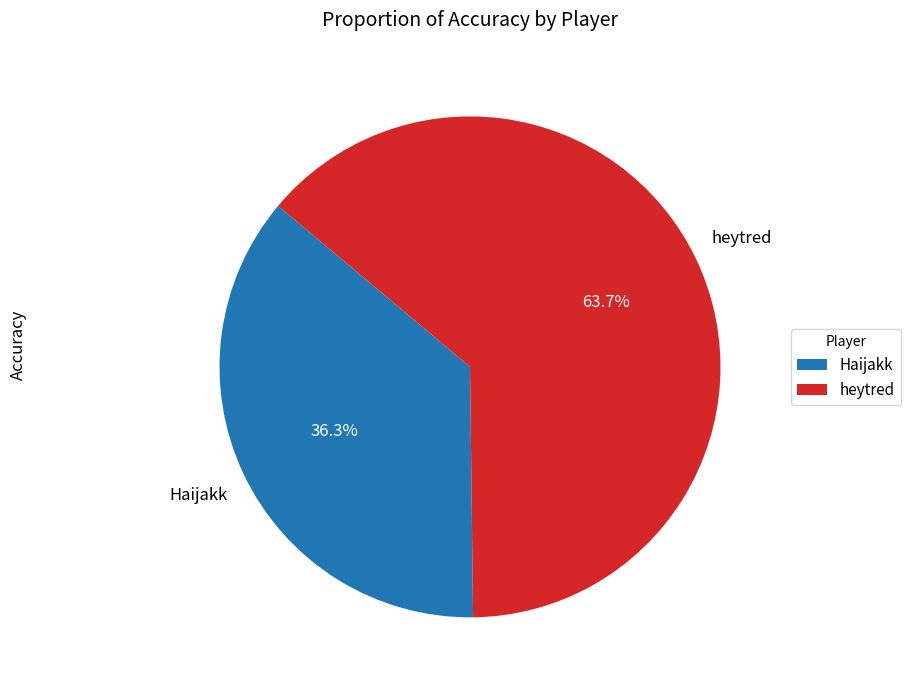

How many slices are in this pie chart?

2